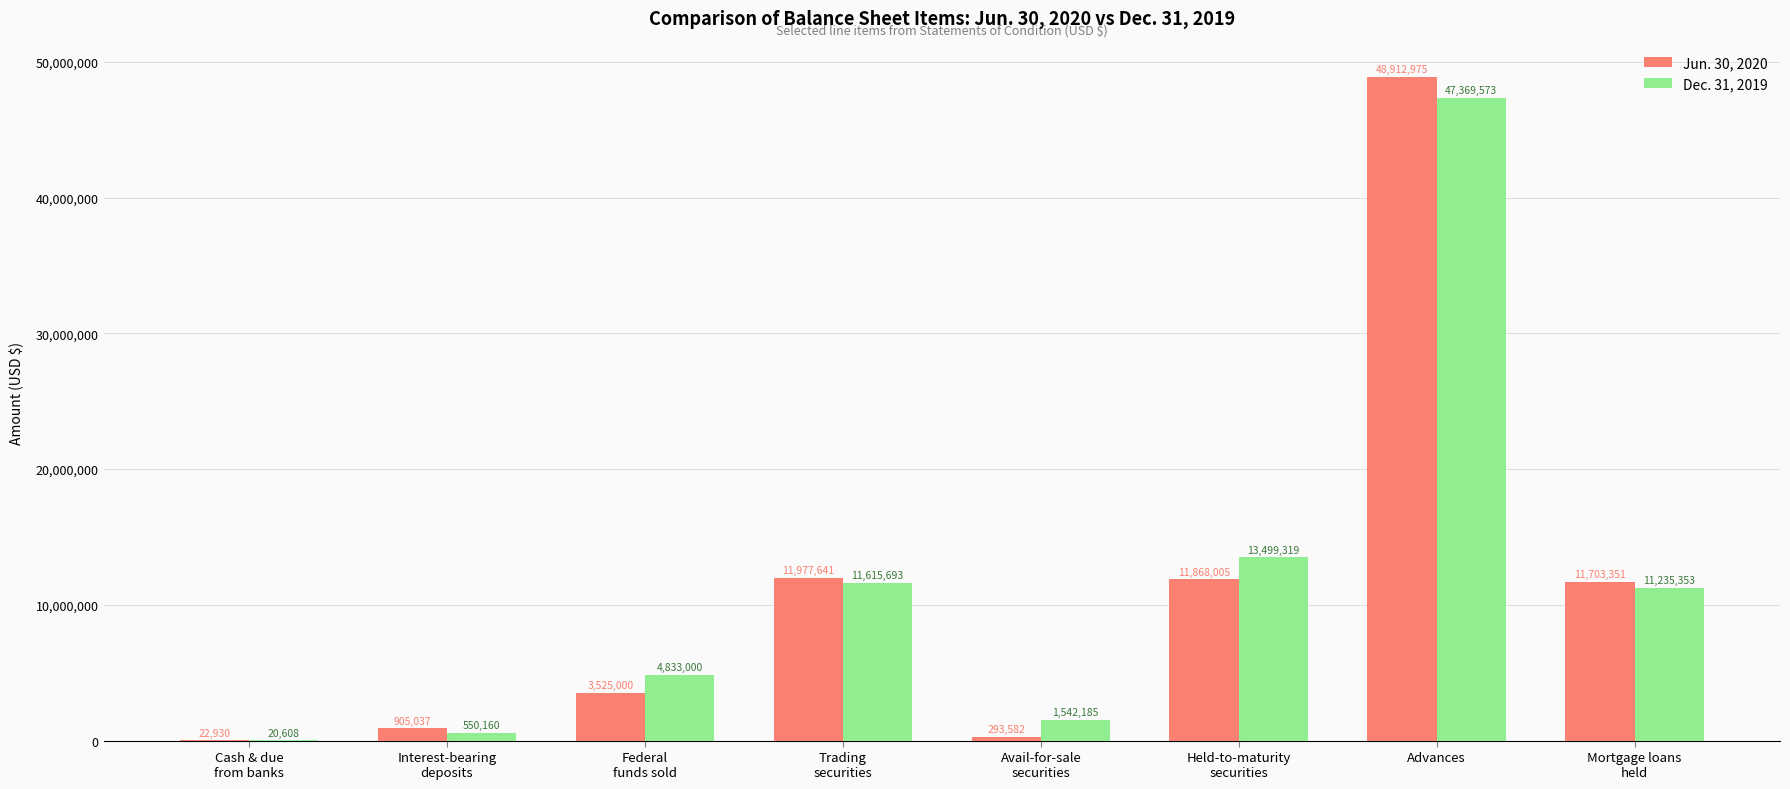

Is it true that Jun. 30, 2020 equals 48912975 at Advances?

True